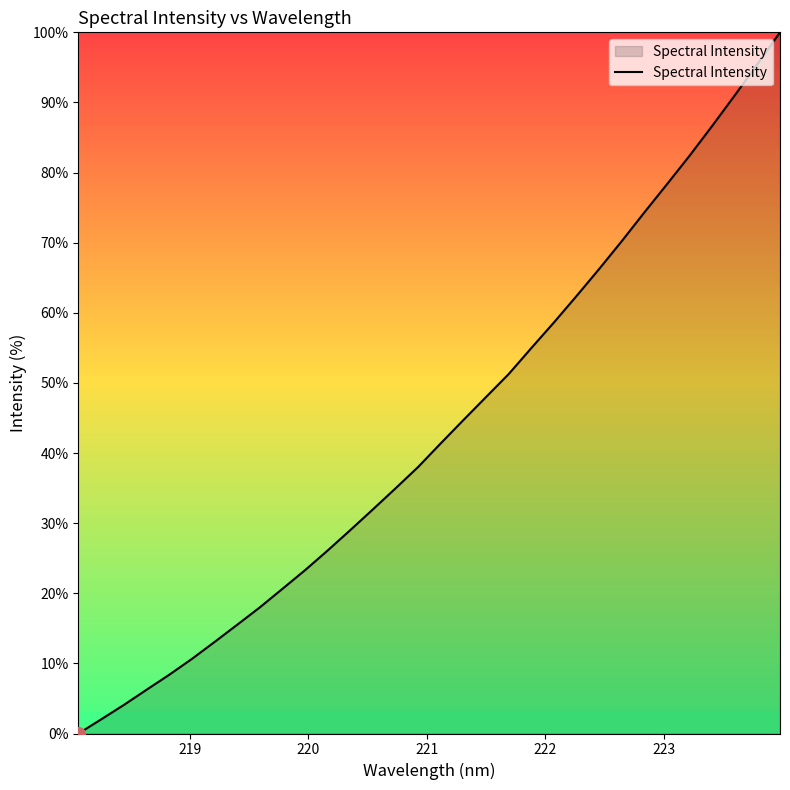

What is the greatest value displayed?

100.0